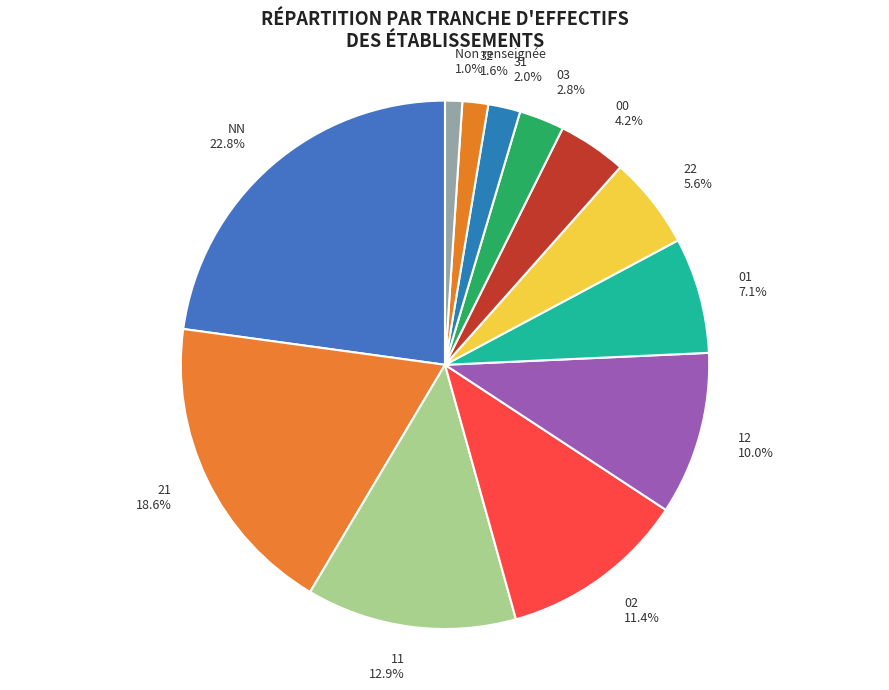

Is there a majority slice in this chart?

No